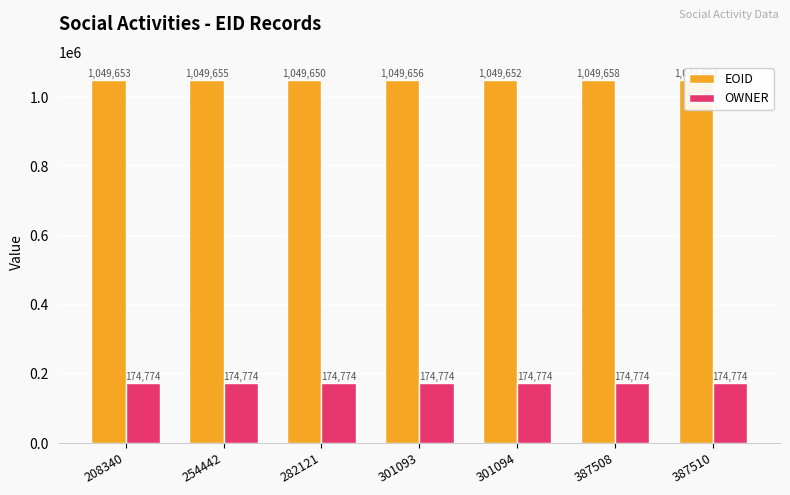

What is the value of the OWNER bar at the 1st from the left?

174774